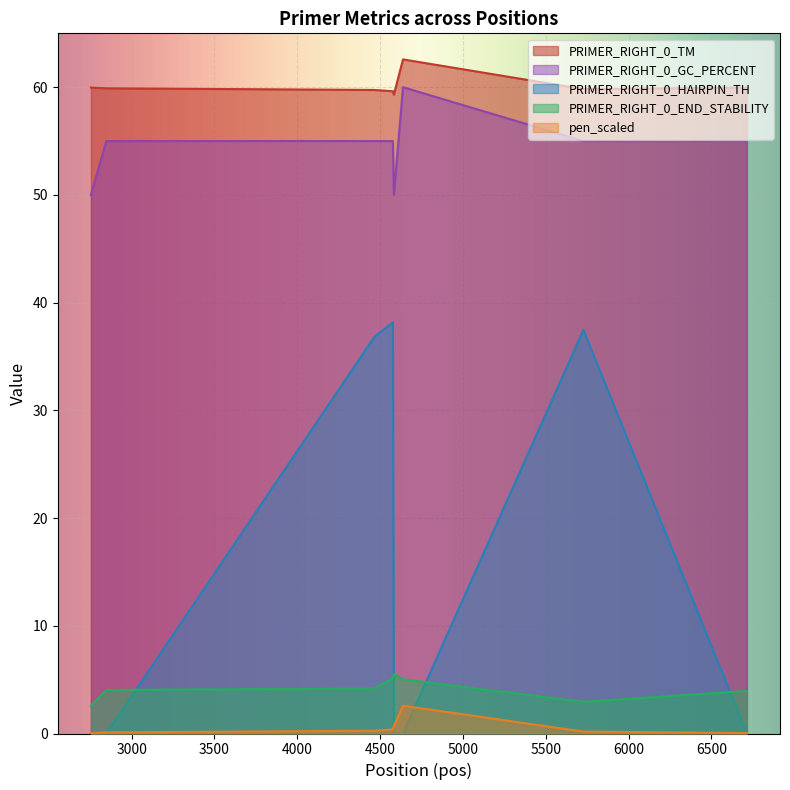

The value of PRIMER_RIGHT_0_HAIRPIN_TH at 2847 is 0.0. True or false?

True